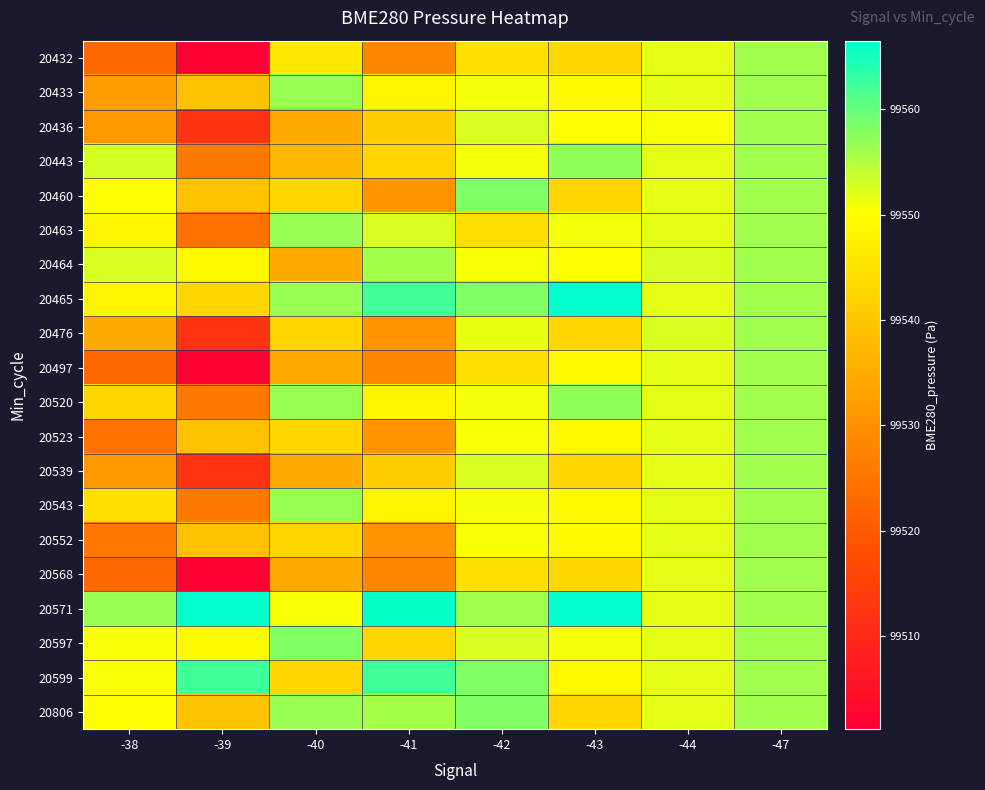

What is the difference between the highest and lowest values at -43?

24.0